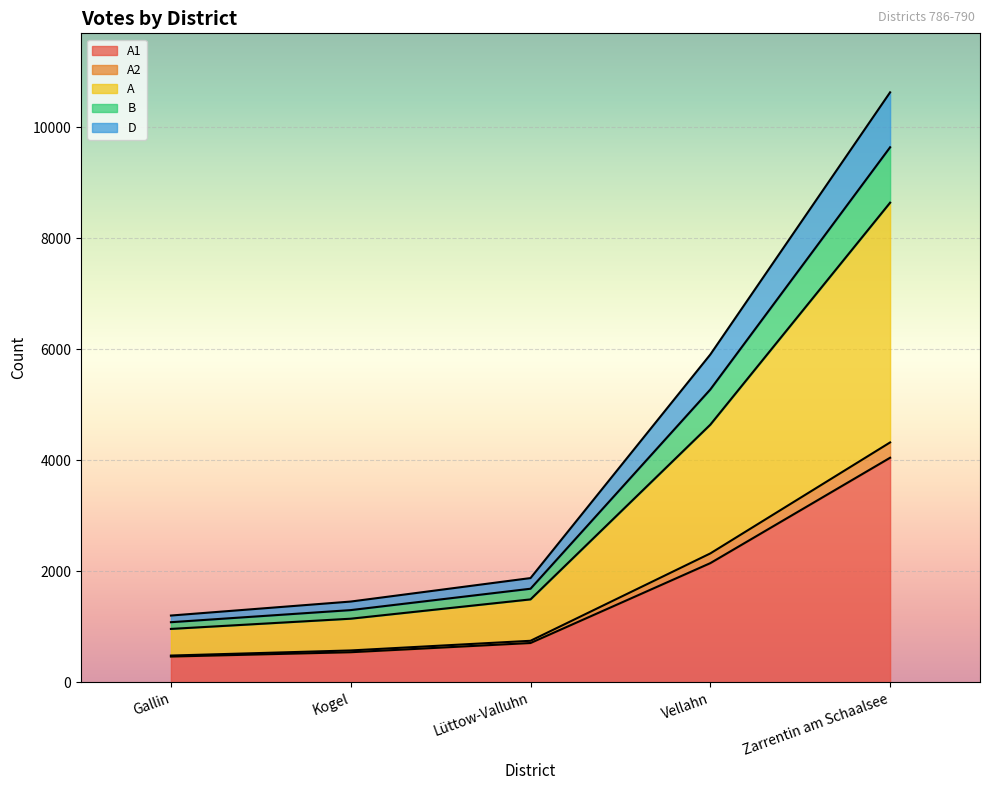

At which category is the sum across all series the highest?

Zarrentin am Schaalsee